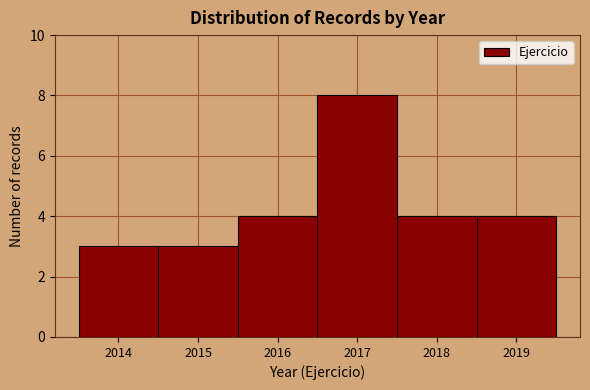

What is the height of the bar covering 2016.5 to 2017.5 on the x-axis? The values are not printed on the chart, so give them approximately, as read against the axis.

8